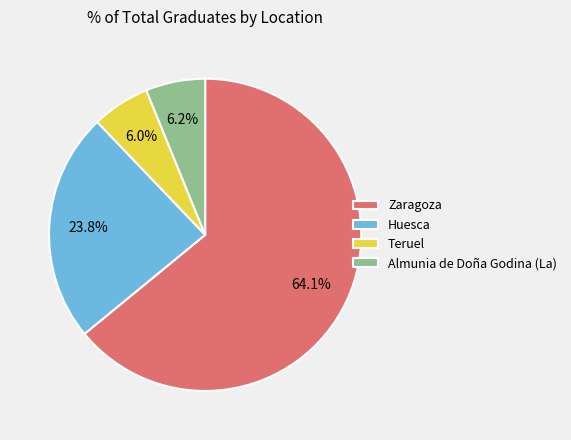

Count the number of slices in the pie.

4